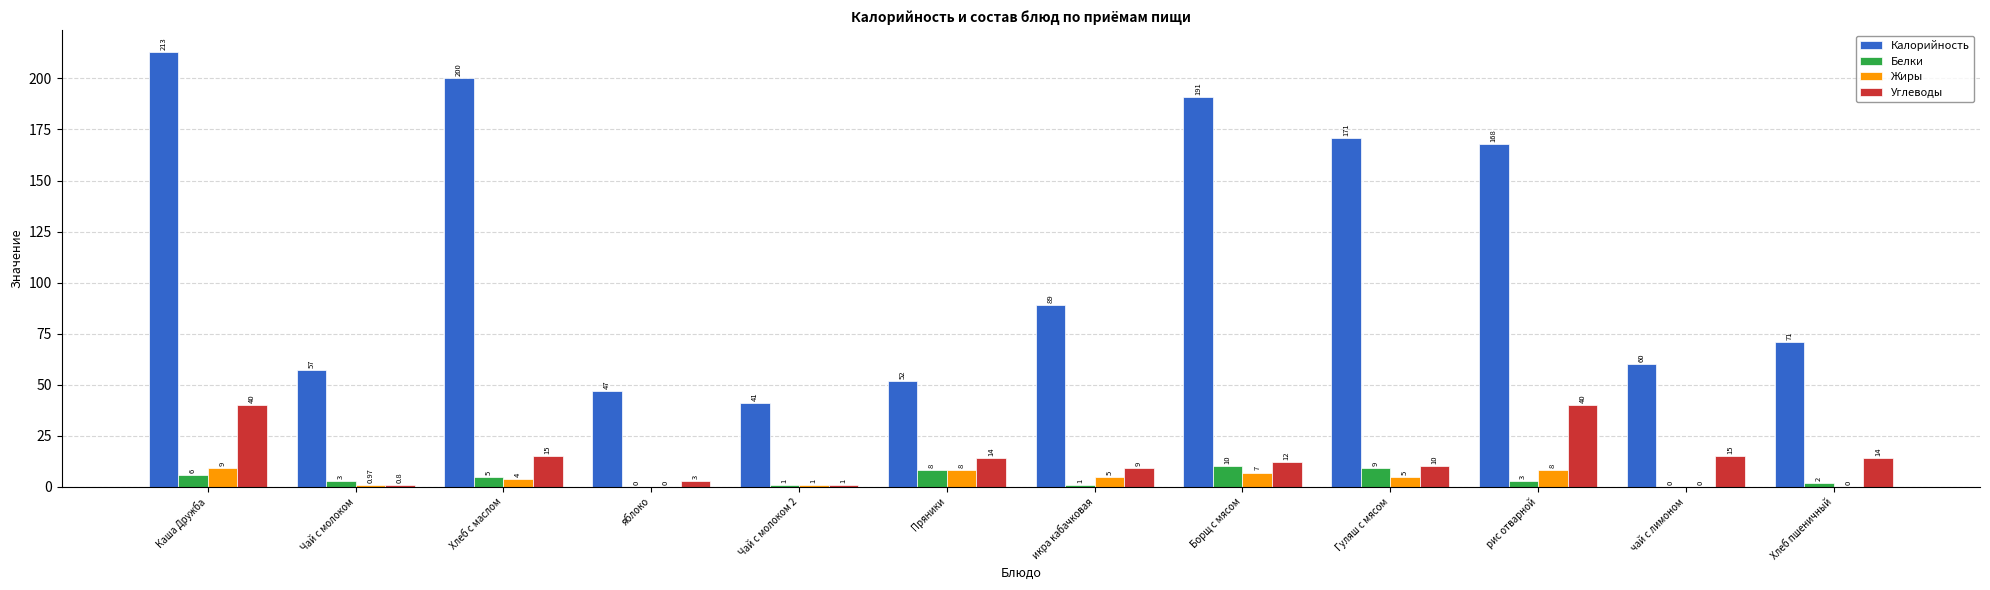

What is the sum of all Углеводы values?

173.8